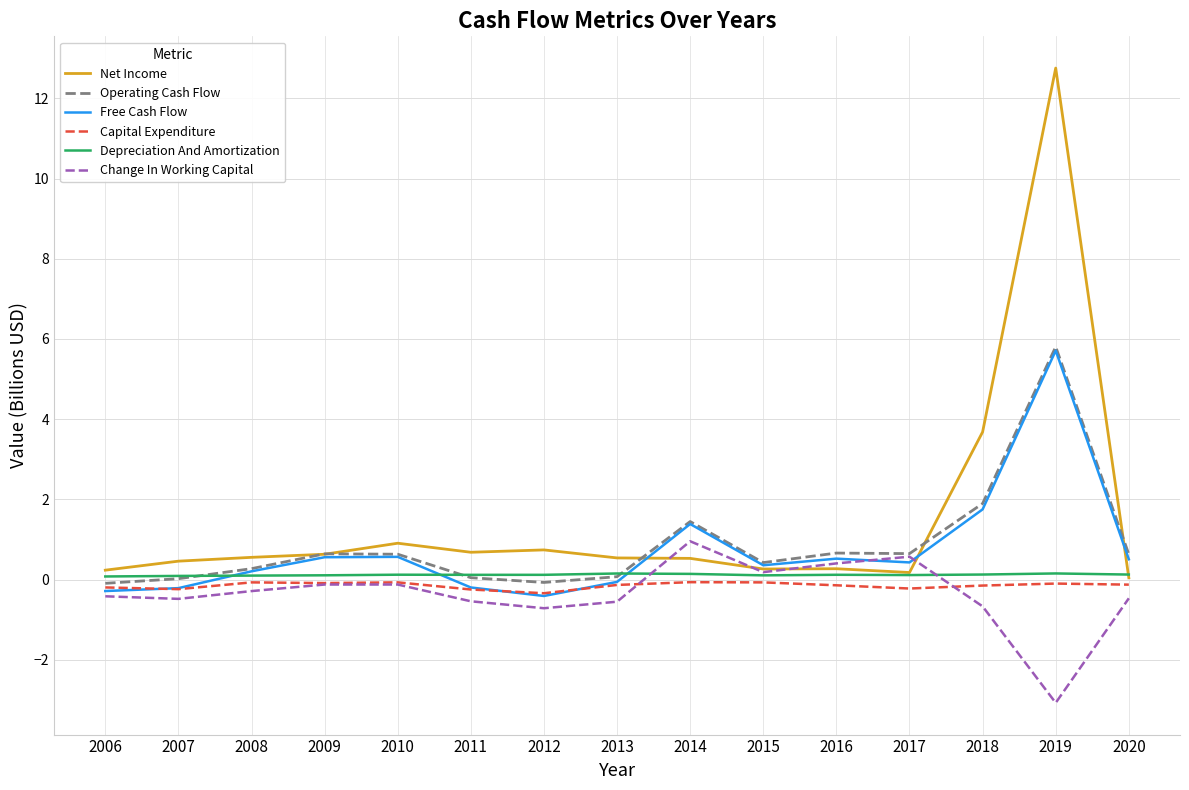

How many lines are shown in the chart?

6